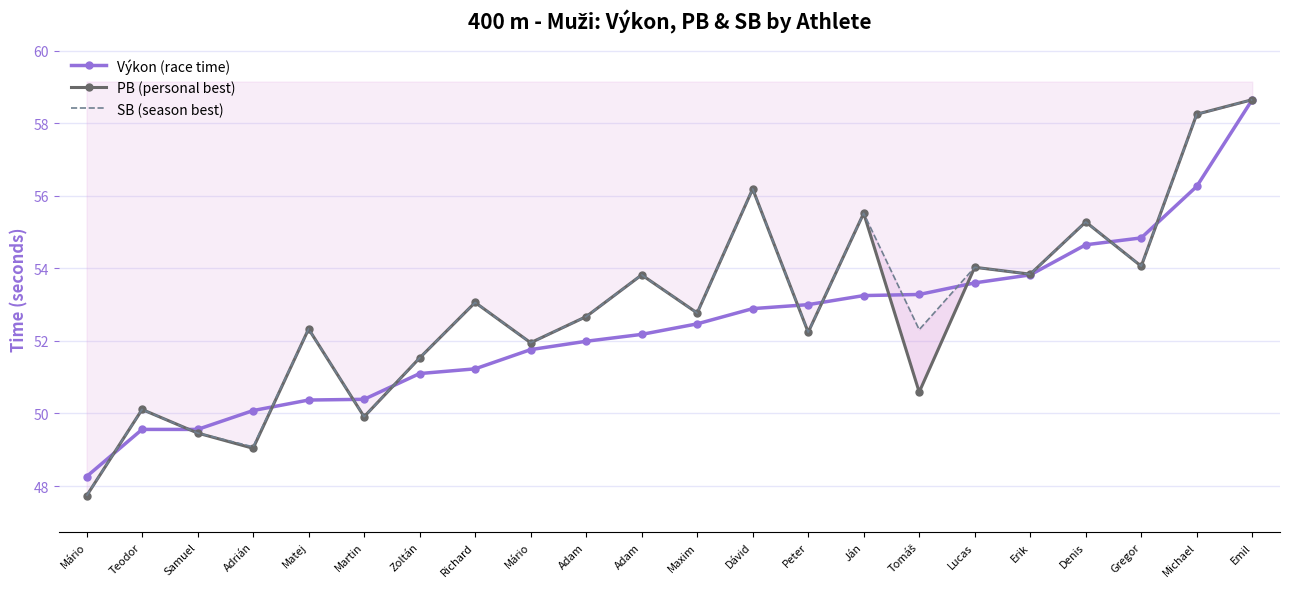

What is the highest value of the SB (season best) series?

58.6